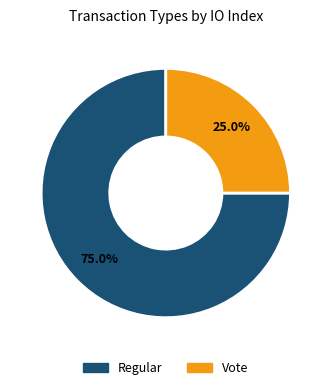

Is Vote the majority of the pie?

No